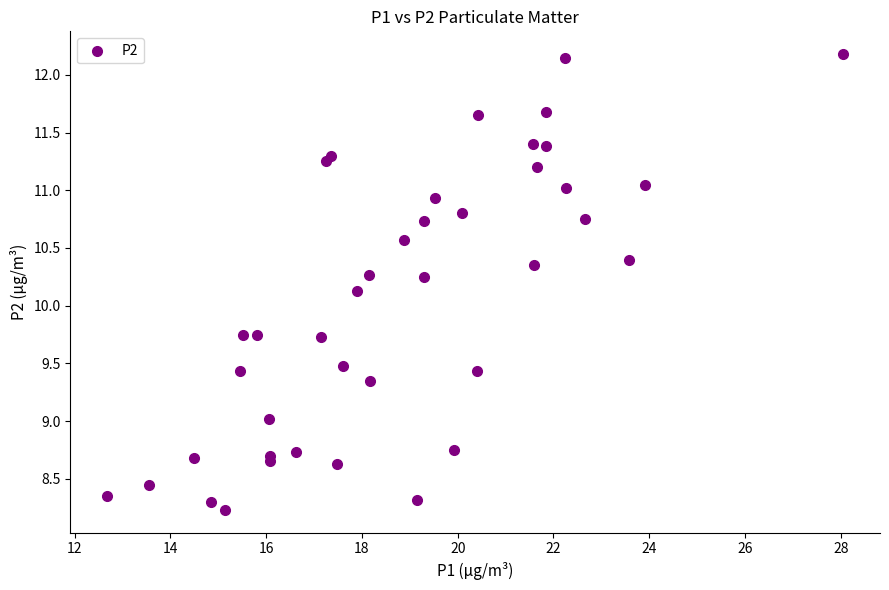

What is the range of X values (max minus min)?

15.4